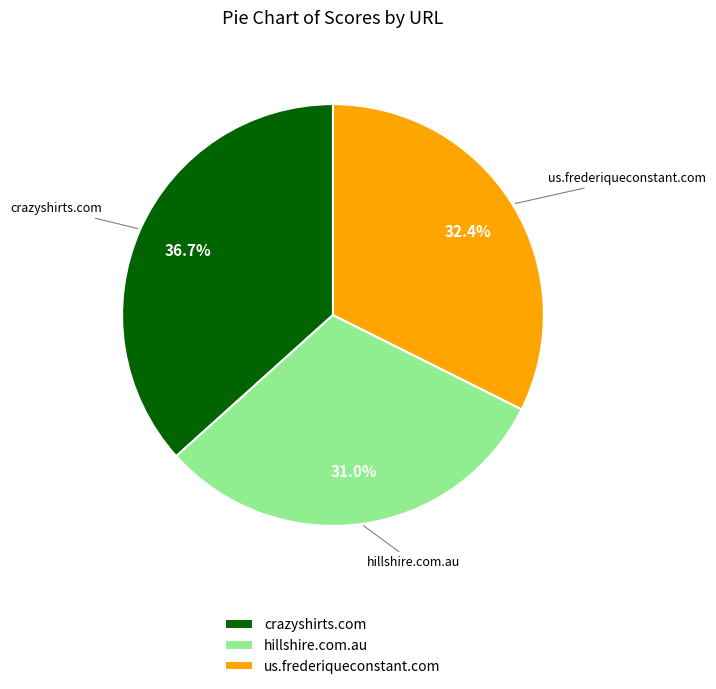

What is the ratio of the value at hillshire.com.au to the value at us.frederiqueconstant.com?

1.0